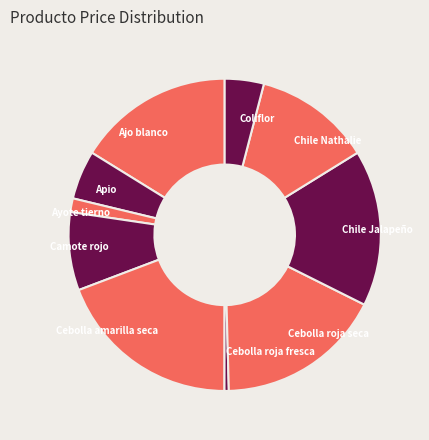

Is the sum of Apio and Camote rojo greater than half?

No